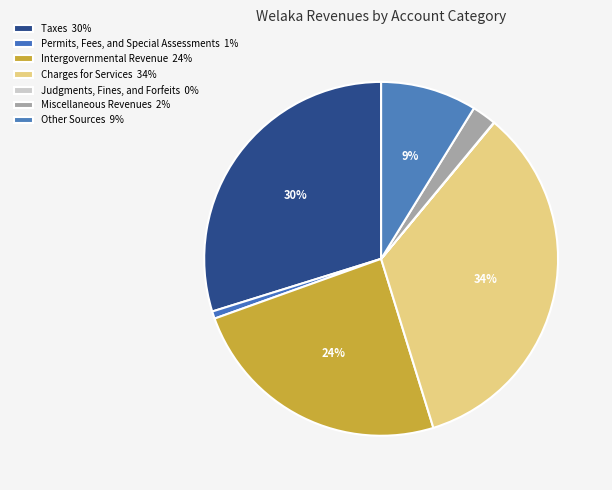

What is the smallest slice in the pie chart?

Judgments, Fines, and Forfeits